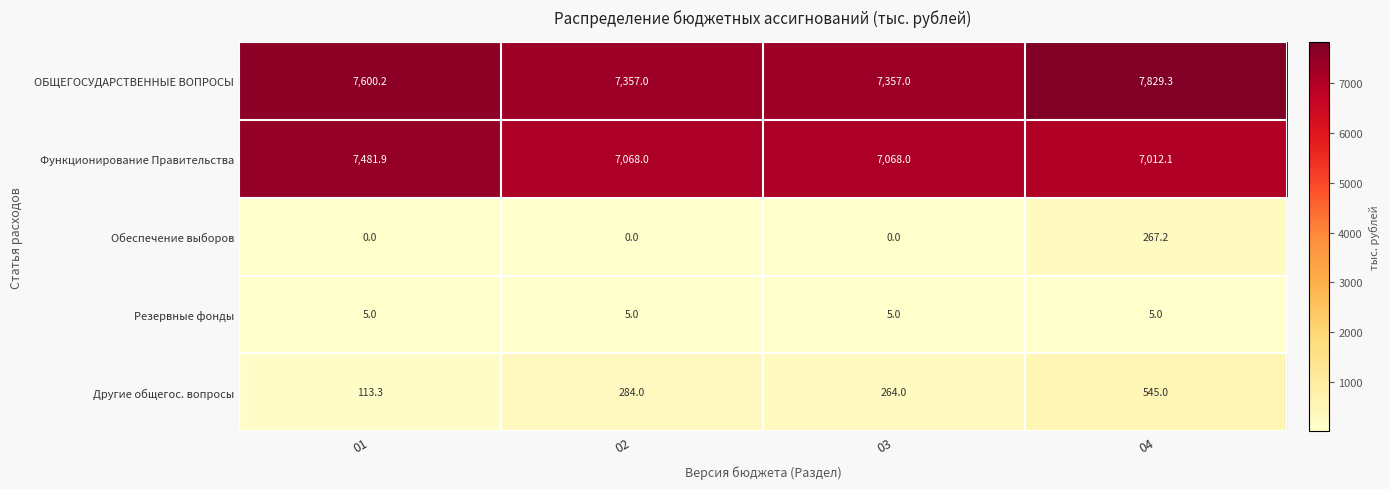

What is the sum of all ОБЩЕГОСУДАРСТВЕННЫЕ ВОПРОСЫ values?

30143.5